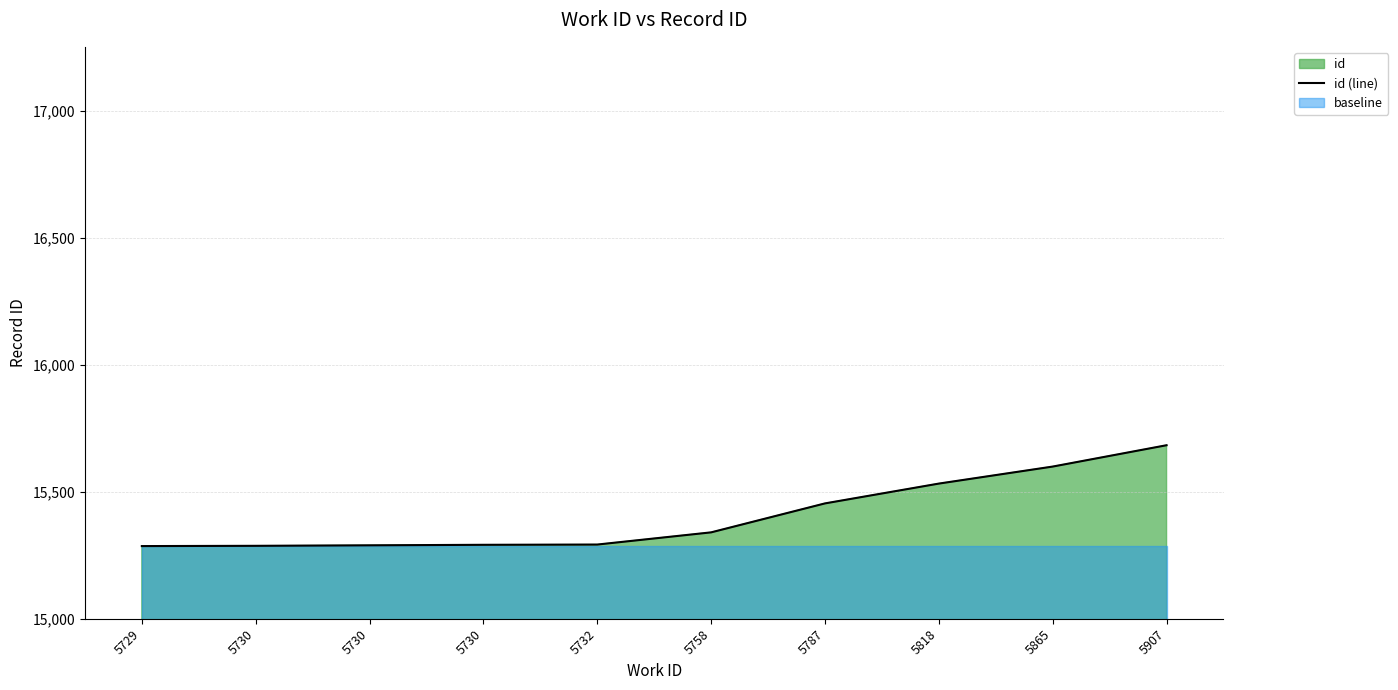

List the labels in order of value, largest first.

5907, 5865, 5818, 5787, 5758, 5732, 5730, 5730, 5730, 5729